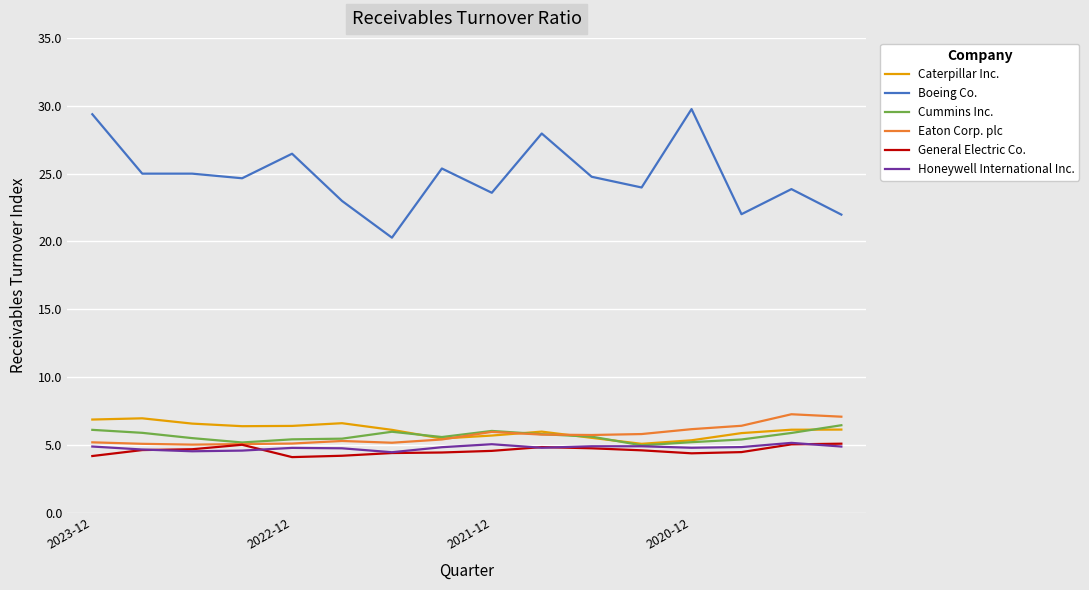

After their last crossing, which series has the higher values: Cummins Inc. or Caterpillar Inc.?

Cummins Inc.